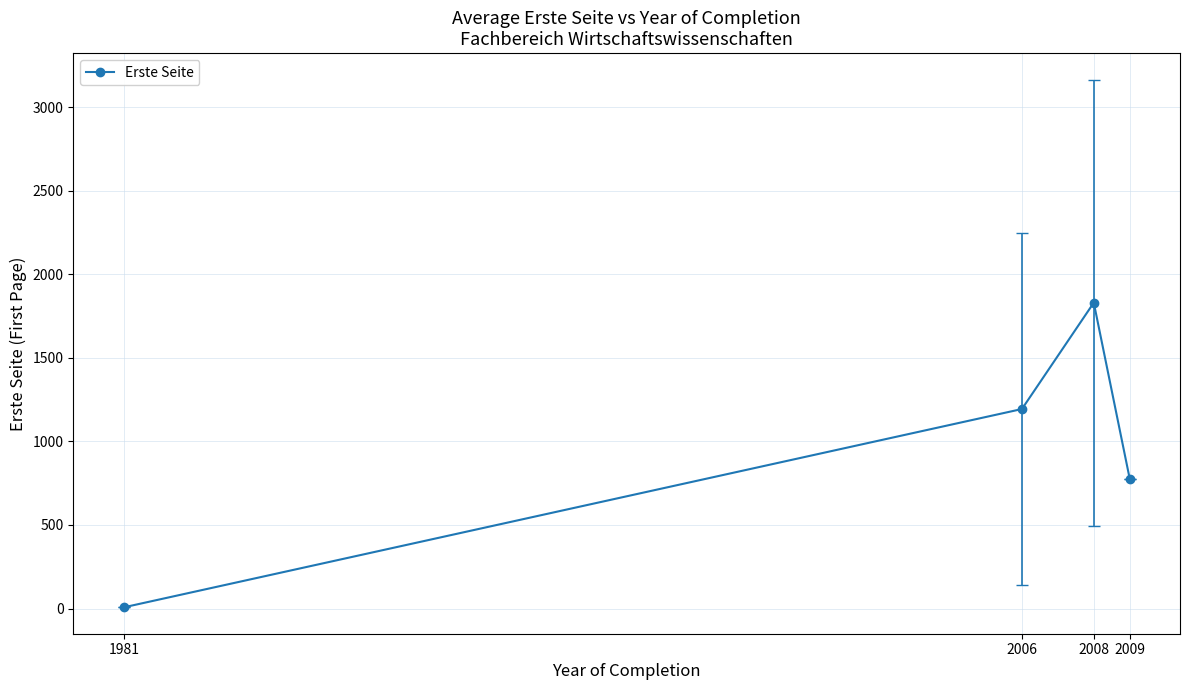

List the labels in order of value, largest first.

2008, 2006, 2009, 1981